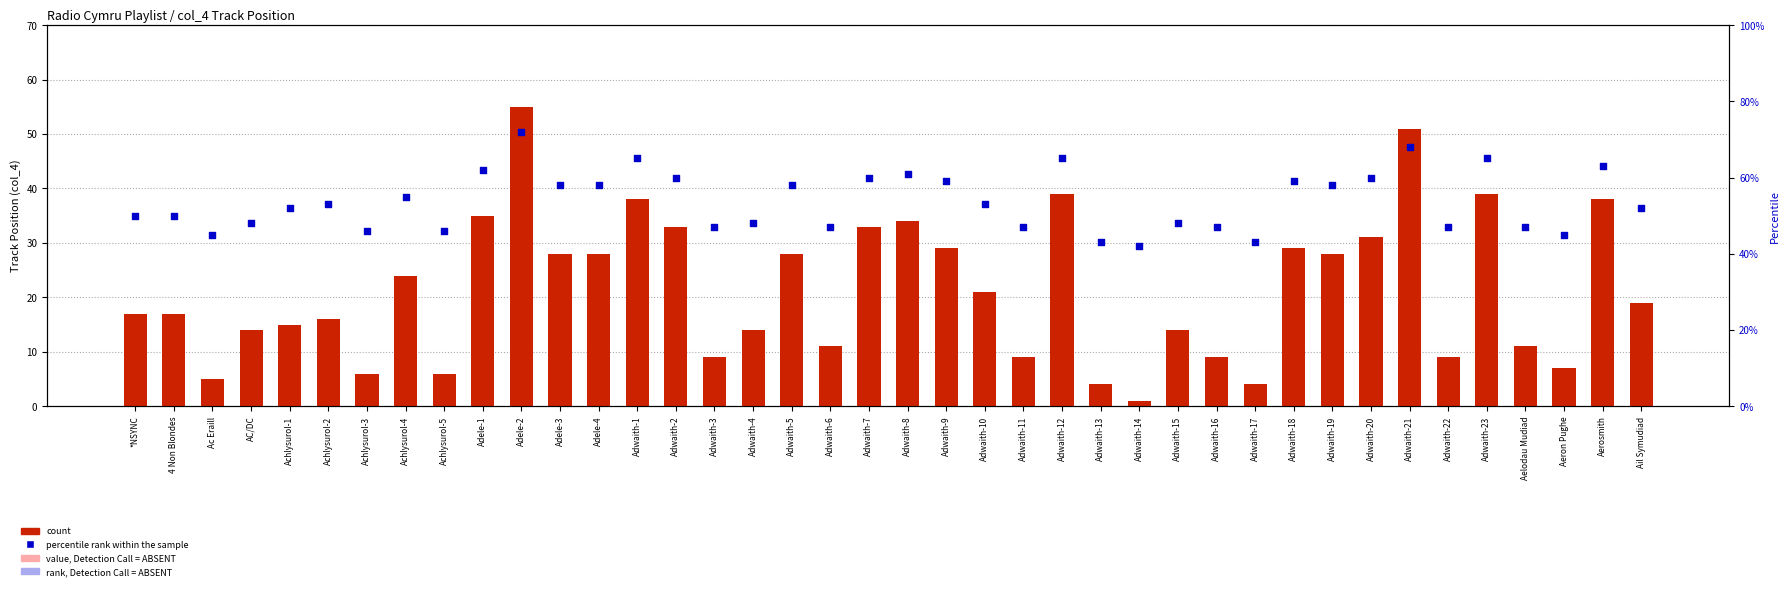

Which series has the widest spread of Y values?

count